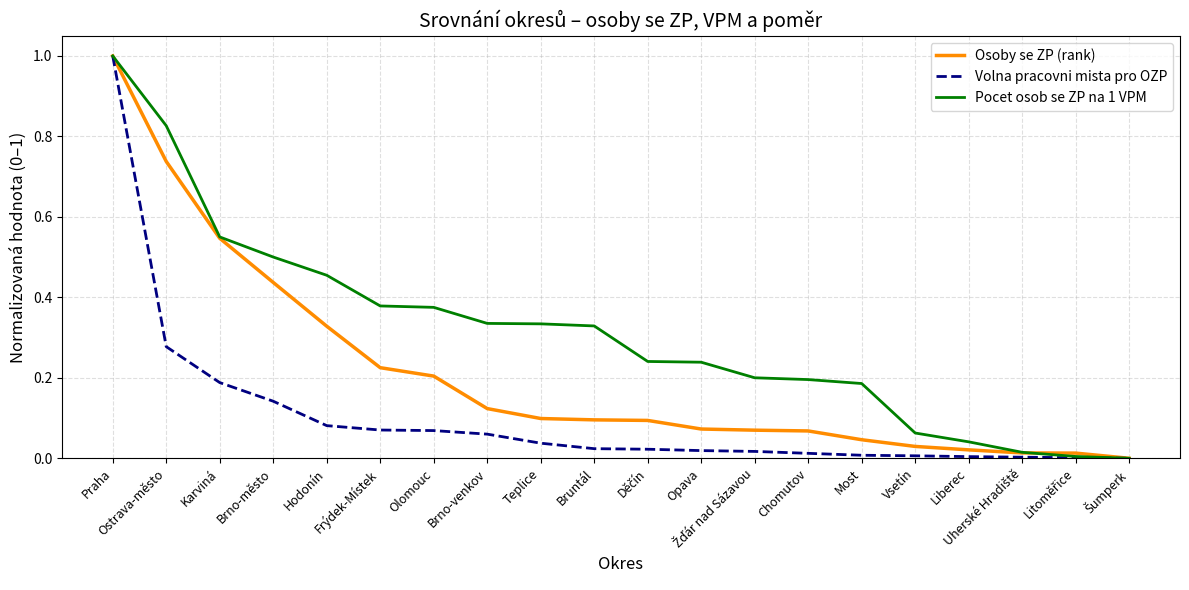

Which series has the largest total across all categories?

Pocet osob se ZP na 1 VPM